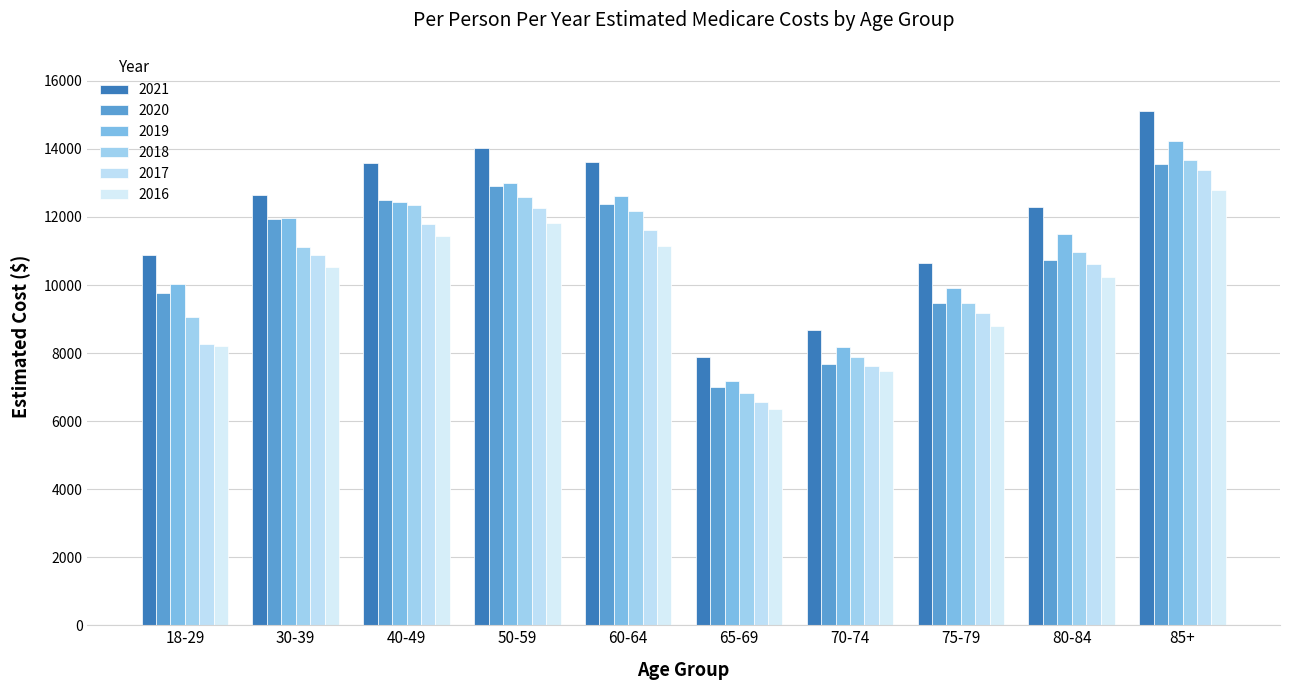

Which category has the lowest value in the 2017 series?

65-69